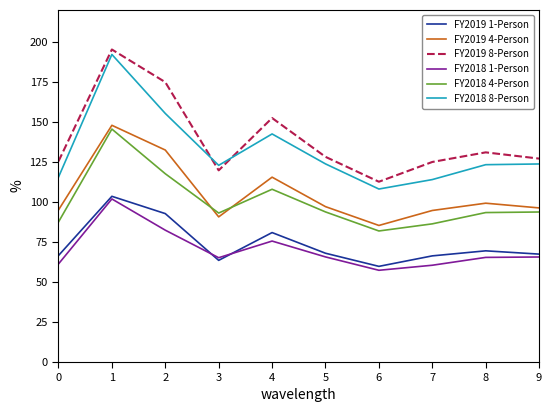

Which label corresponds to the largest value in the chart?

1